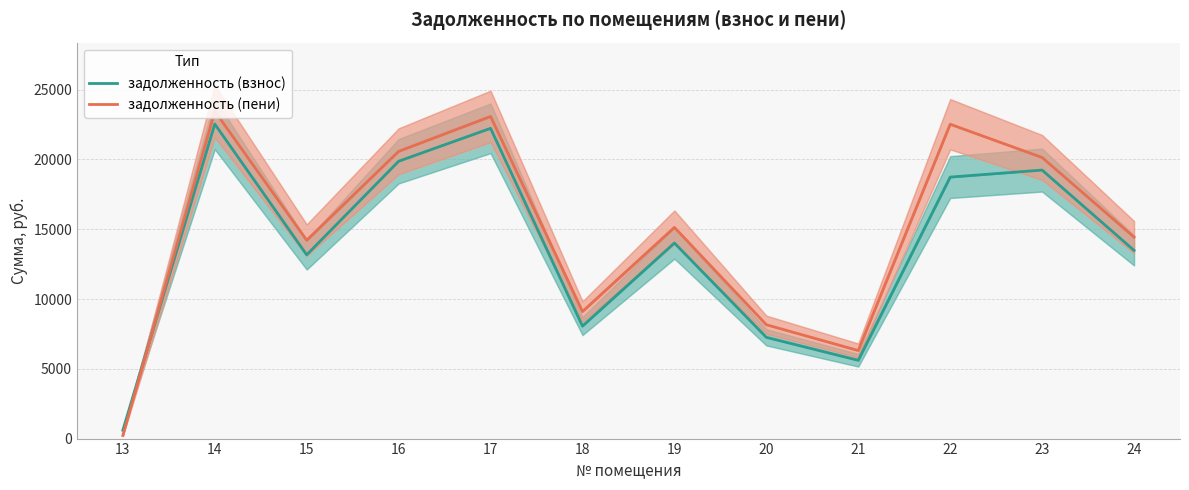

What is the average value of the задолженность (взнос) series?

13733.1